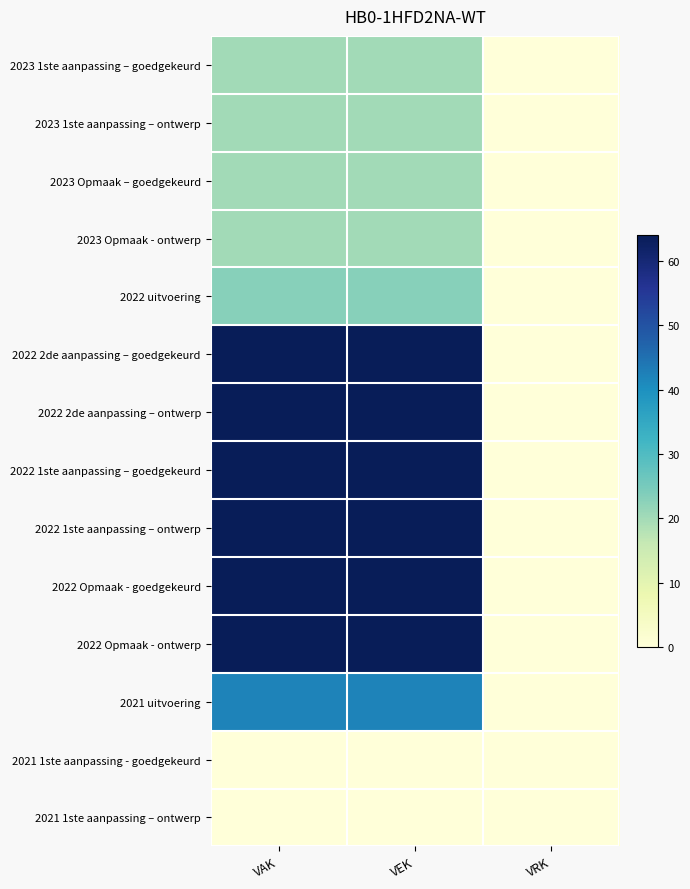

What is the total value across all series at VEK?

529